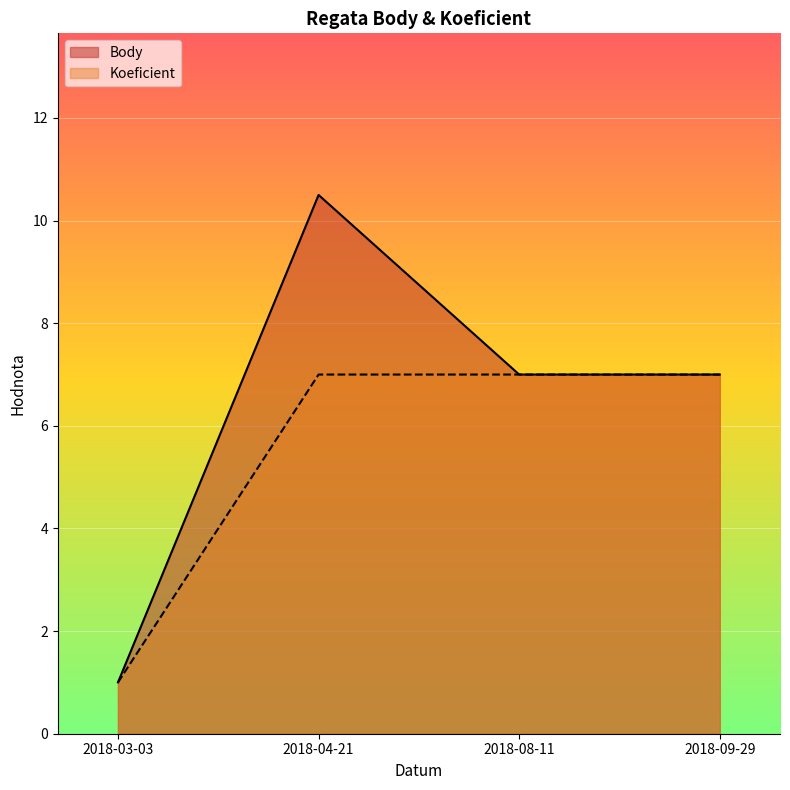

What is the label of the 3rd point from the right?

2018-04-21